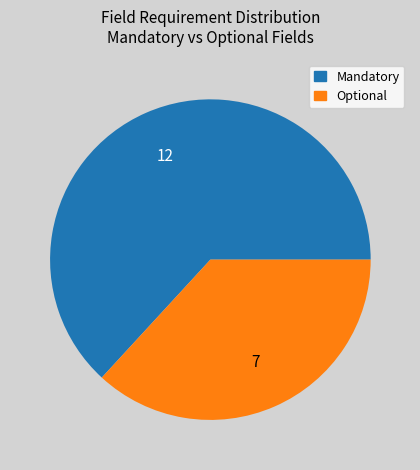

Between Optional and Mandatory, which is larger?

Mandatory